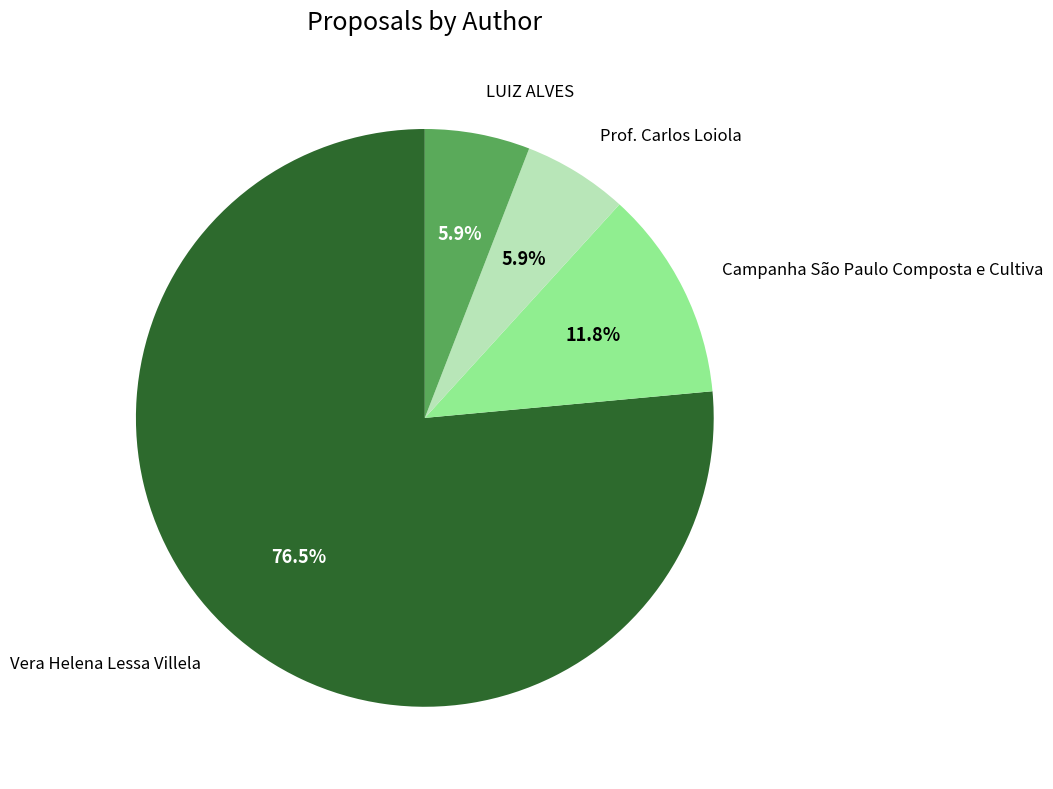

How many slices are in this pie chart?

4